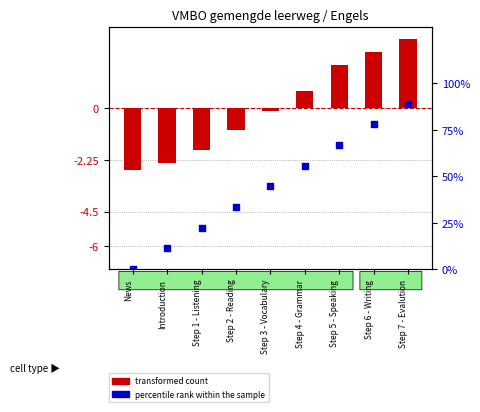

At which category is the sum across all series the highest?

Step 7 - Evalution